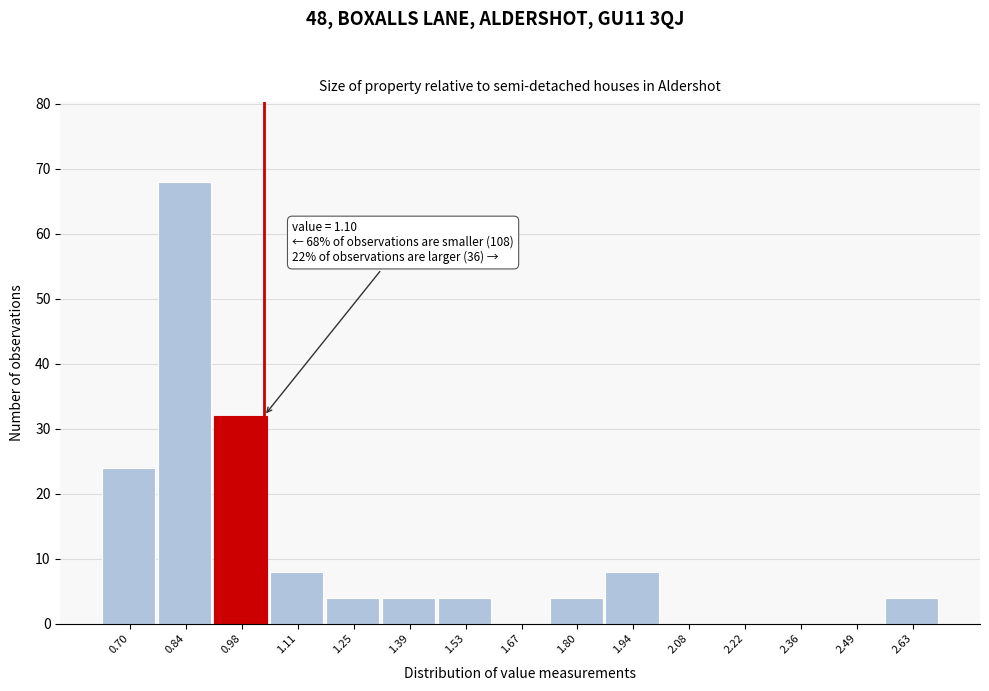

Reading left to right, extract all data points from this chart.

0.70=24	0.84=68	0.98=32	1.11=8	1.25=4	1.39=4	1.53=4	1.67=0	1.80=4	1.94=8	2.08=0	2.22=0	2.36=0	2.49=0	2.63=4